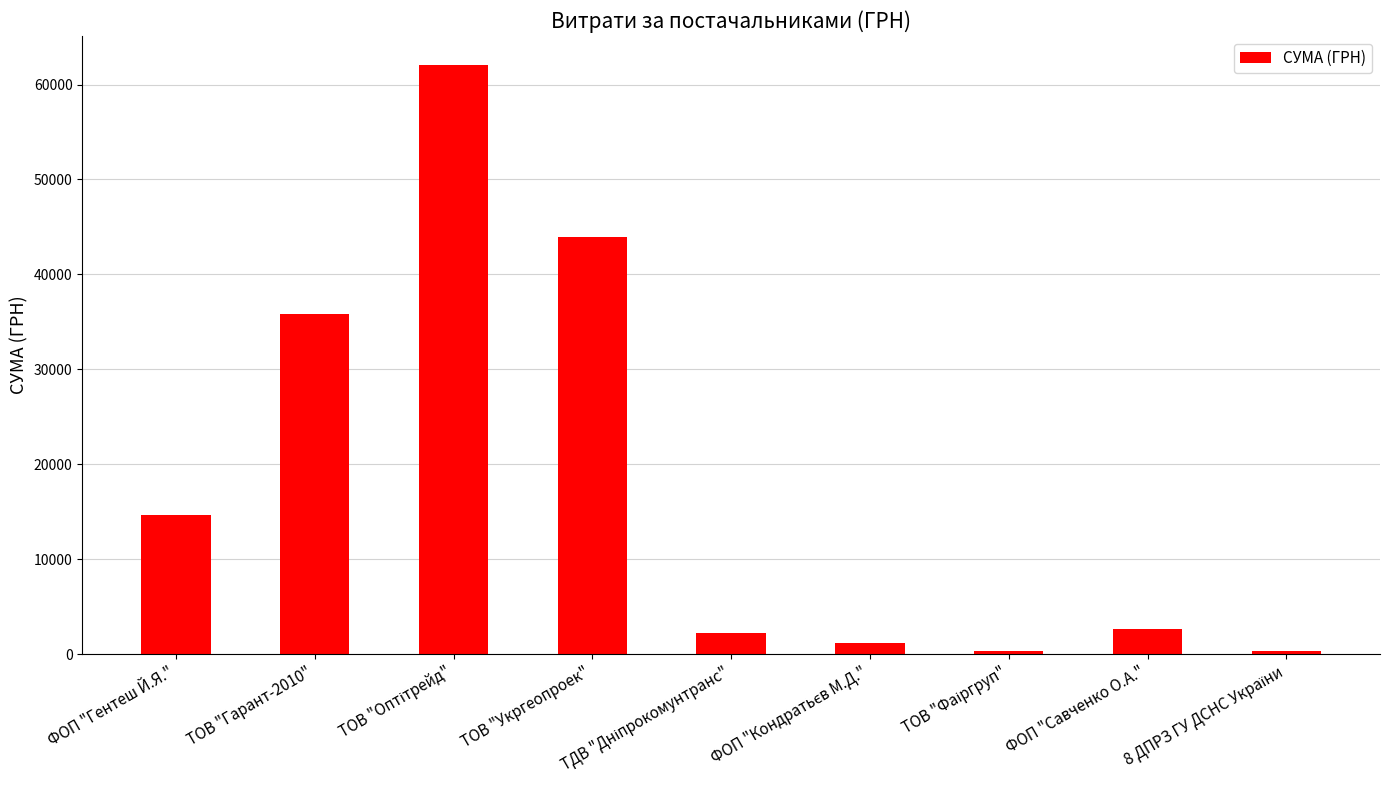

Between ФОП "Гентеш Й.Я." and ТОВ "Укргеопроек", which is larger?

ТОВ "Укргеопроек"